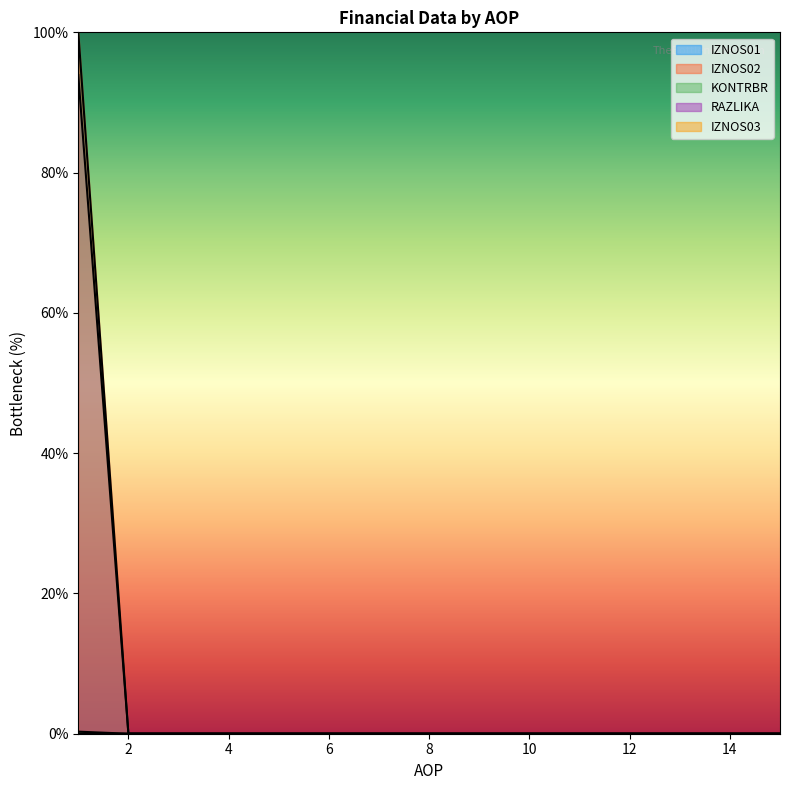

Which series has the widest spread of values?

IZNOS02